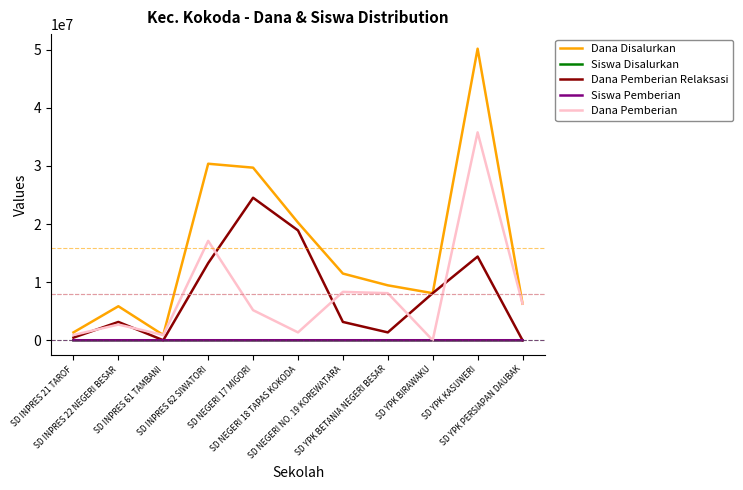

After their last crossing, which series has the higher values: Dana Pemberian or Siswa Disalurkan?

Dana Pemberian